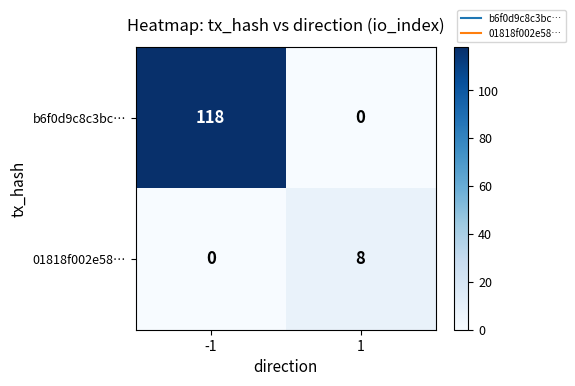

How many categories are shown in the chart?

2